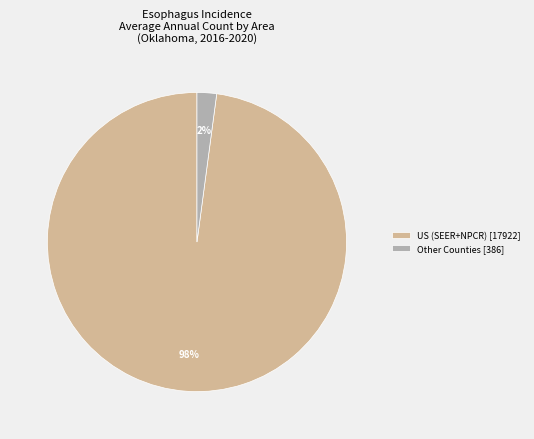

Which slice is the largest?

US (SEER+NPCR) [17922]